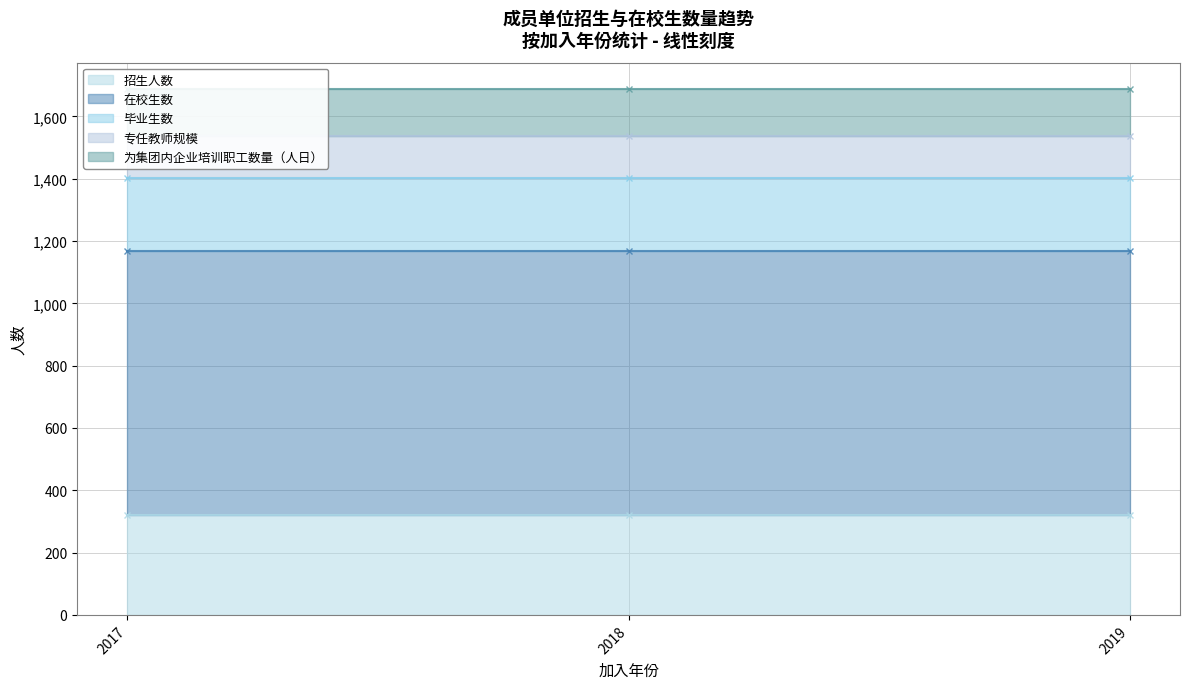

What is the value of the 在校生数 point at the 3rd from the left?

848